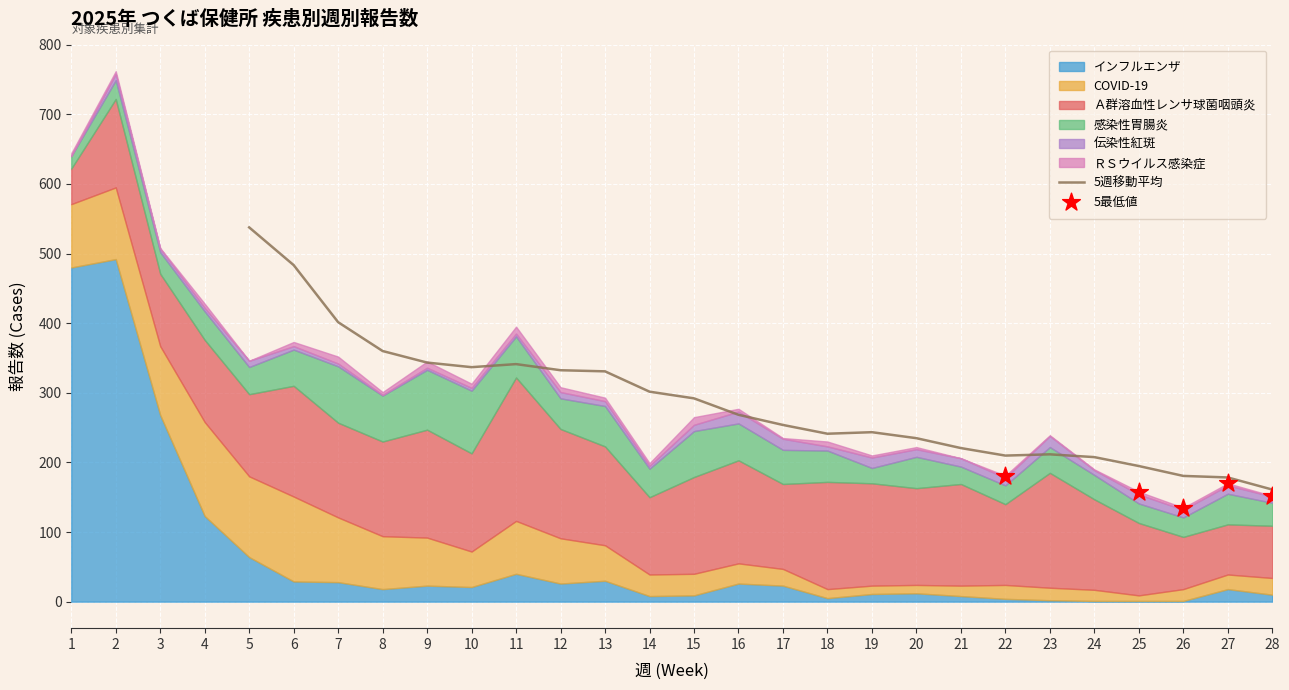

Which series contains the lowest Y value?

伝染性紅斑